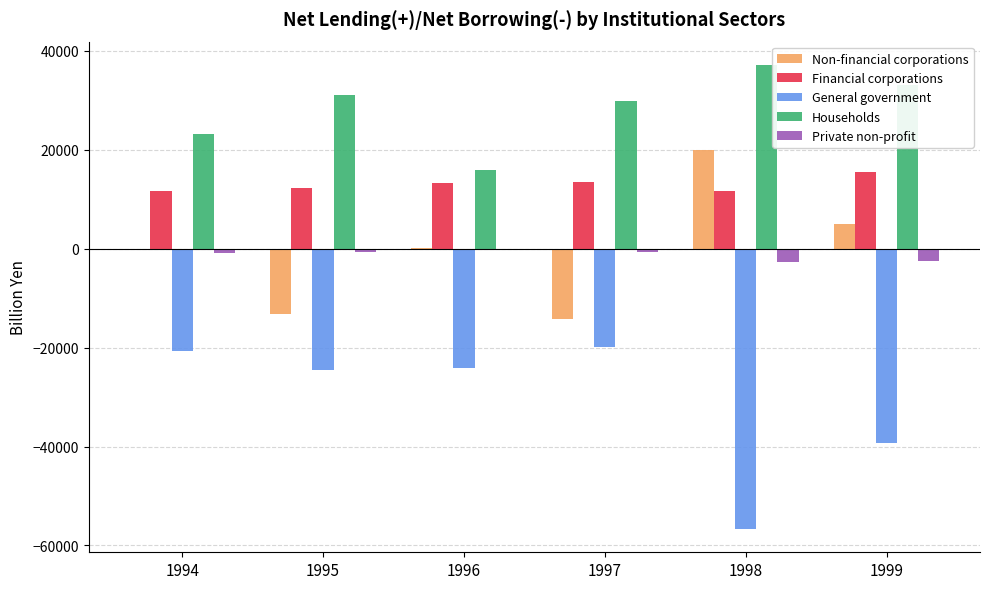

True or false: Households has a value of 29890.3 at 1997.

True